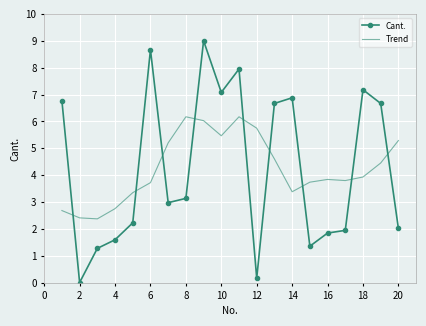

What is the maximum value shown in the chart?

9.0